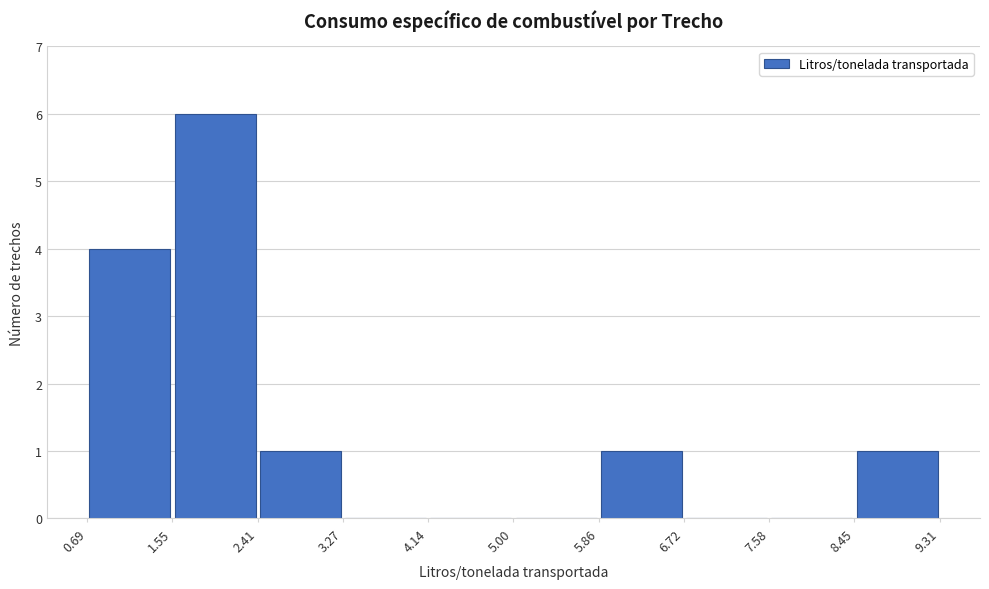

How tall is the bar that spans 2.41 to 3.27 on the x-axis? The values are not printed on the chart, so give them approximately, as read against the axis.

1